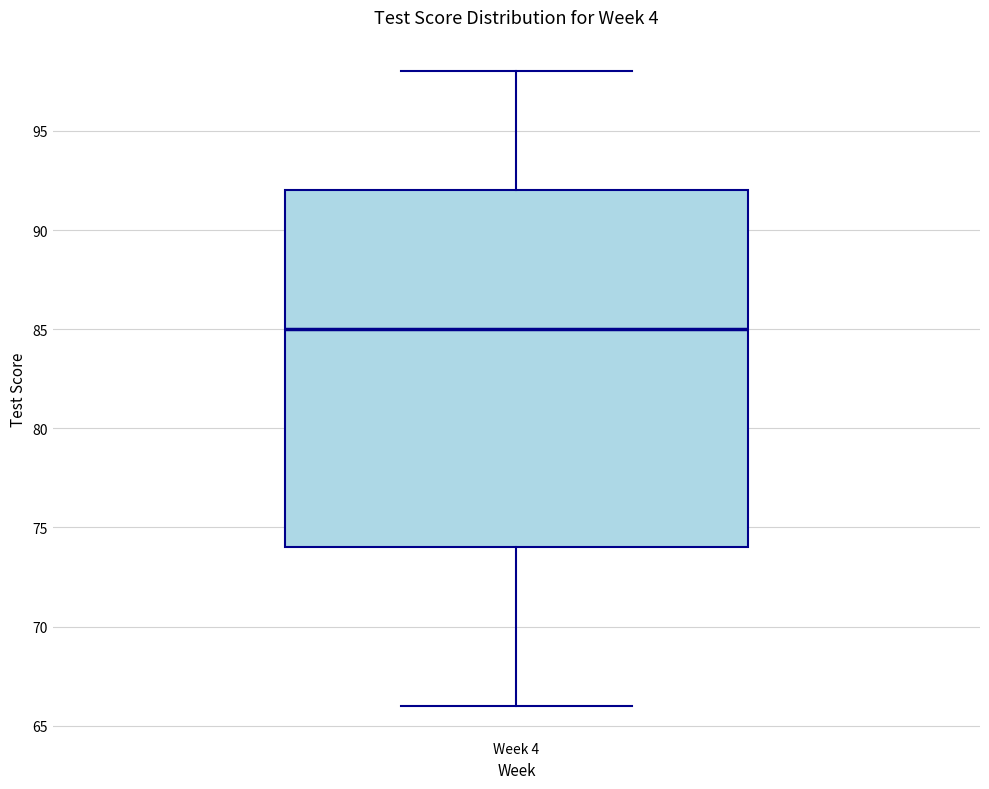

Transcribe this box plot: give where the median line is, the range the box spans, and where the two whiskers end, as read against the y-axis. The values are not printed on the chart, so give them approximately, as read against the axis.

median 85, box 74 to 92, whiskers 66 to 98